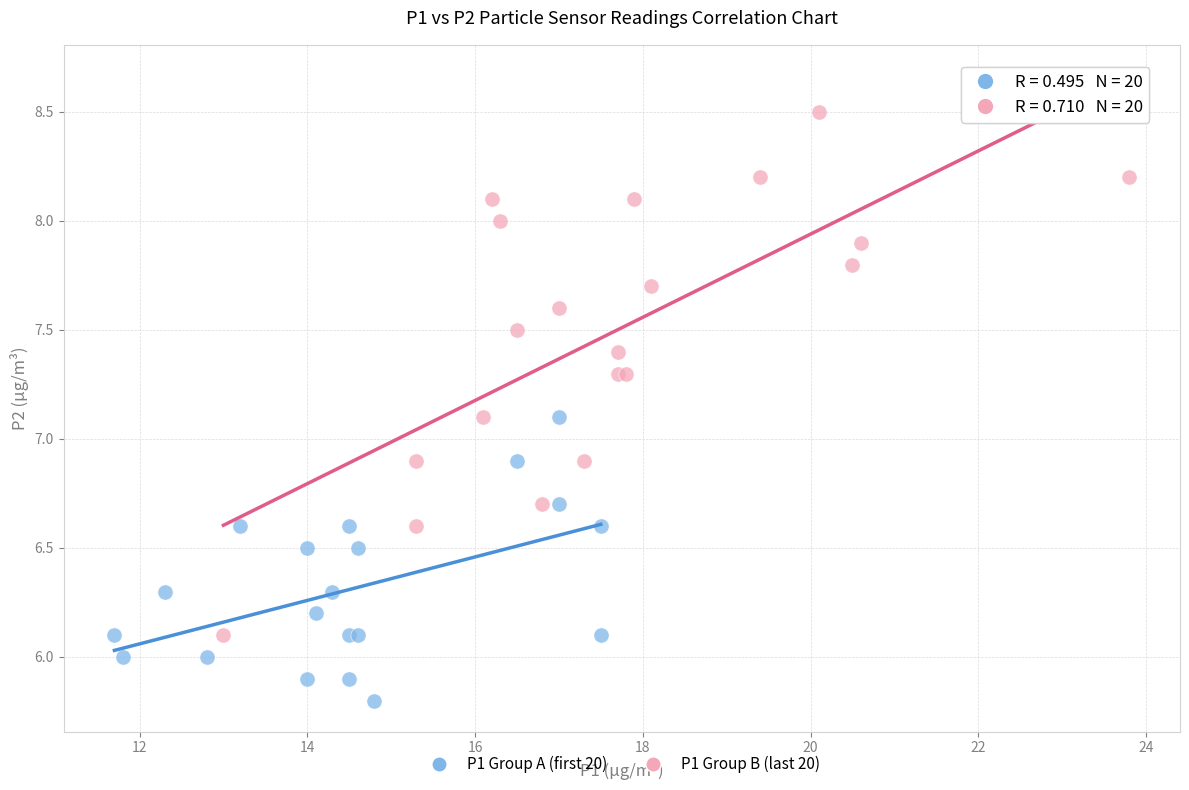

Which series contains the highest Y value?

P1 Group B (last 20)